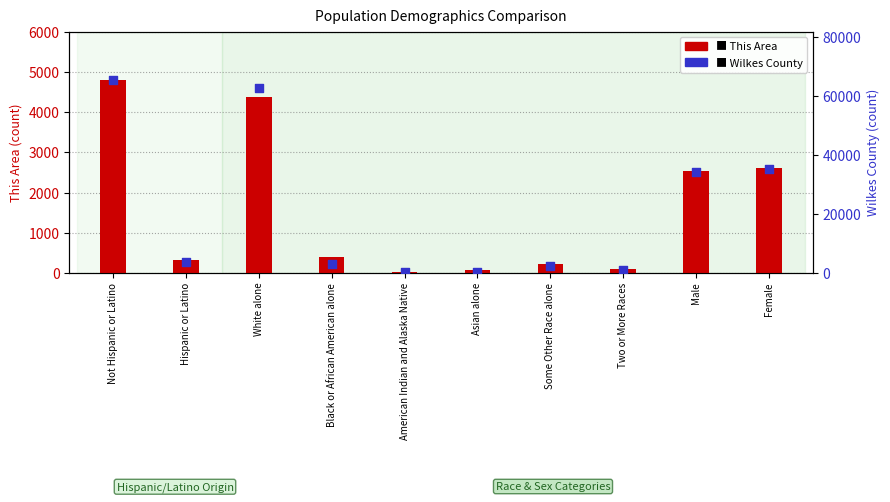

Which series contains the highest Y value?

Wilkes County